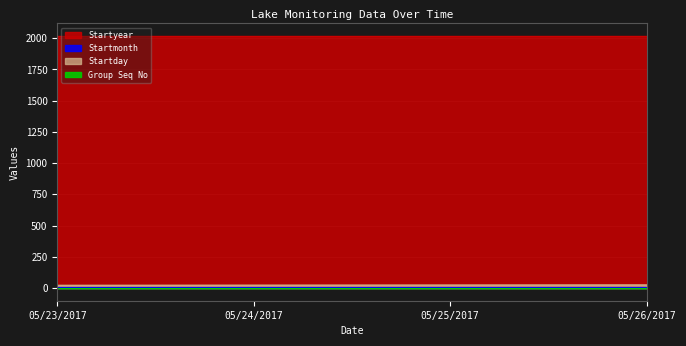

What is the difference between the highest and lowest values at 05/23/2017?

2016